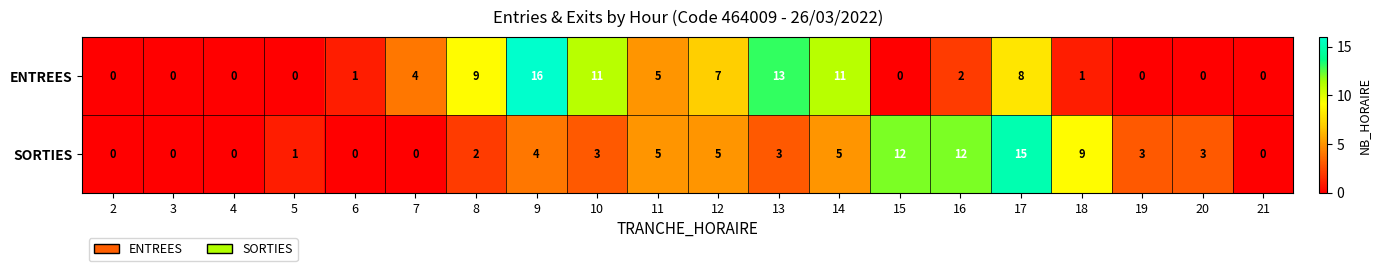

What is the difference between the second highest and minimum values in the SORTIES series?

12